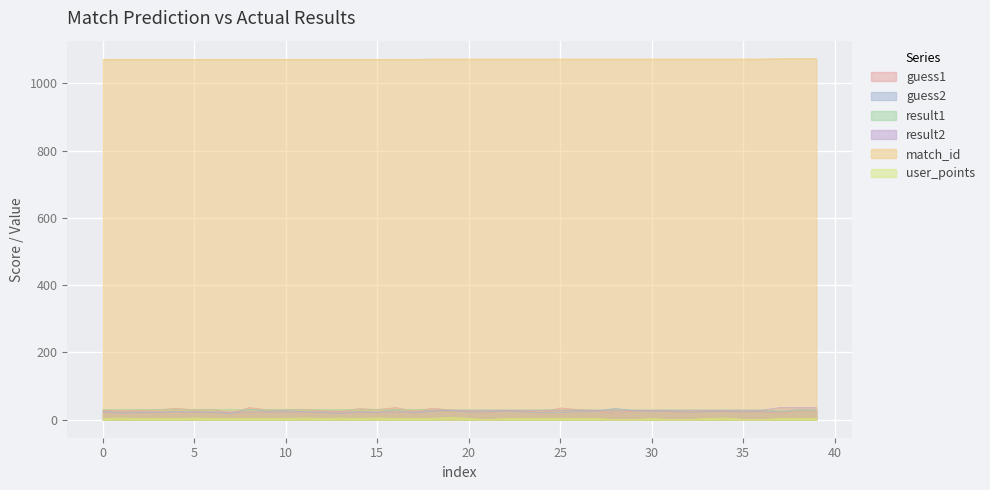

The result2 series shows 42 at 28. True or false?

False